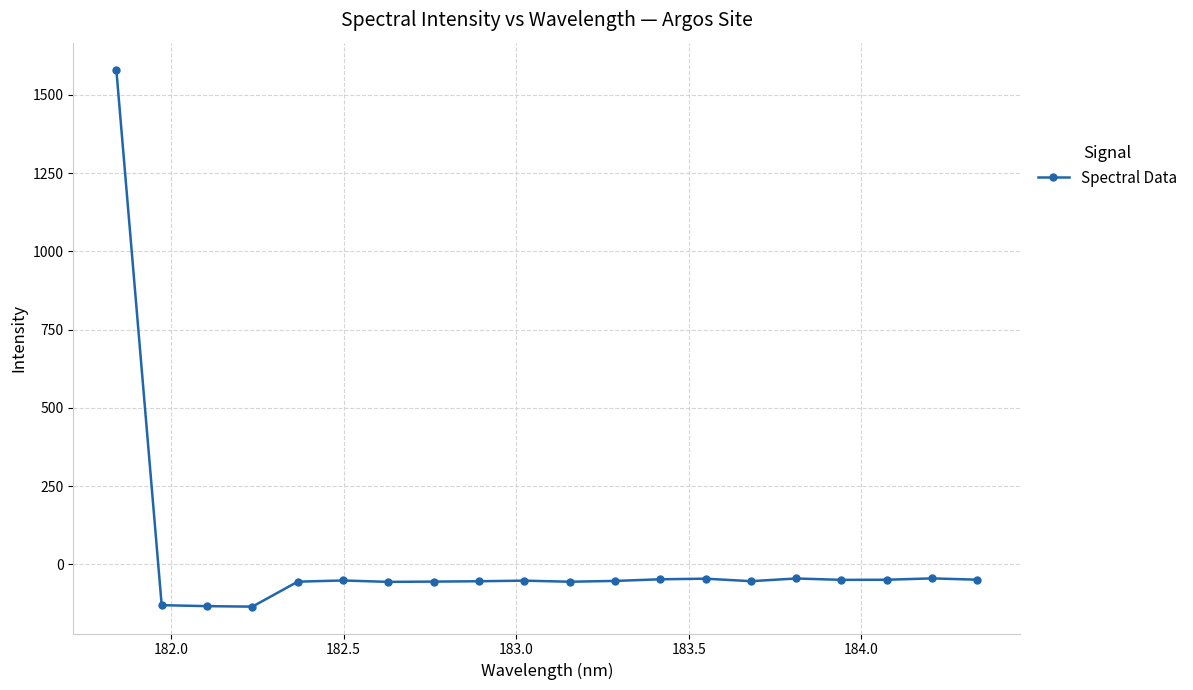

True or false: there are more than 1 points higher than both neighbors.

True